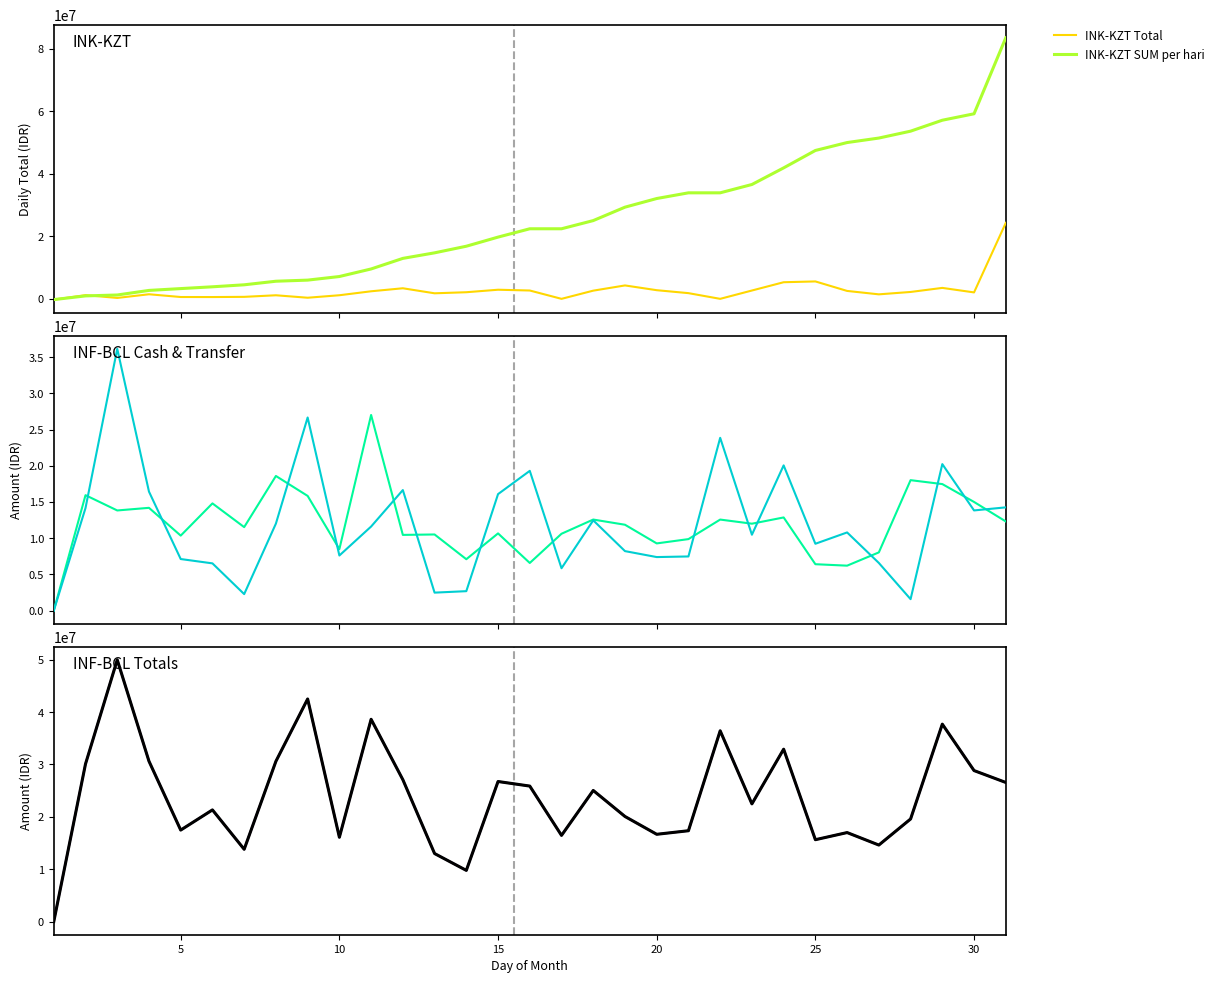

What is the maximum value for INK-KZT Total?

24309167